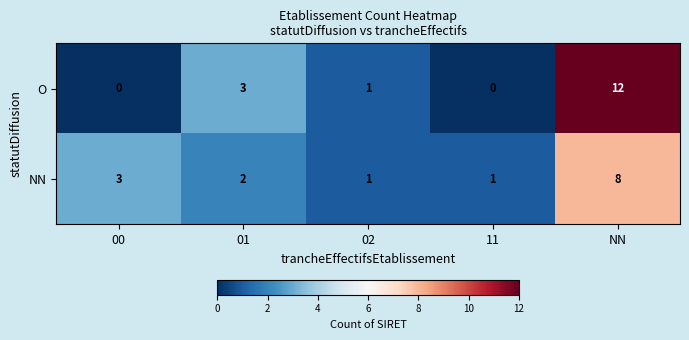

Rank the series by their maximum value, from lowest to highest.

NN, O